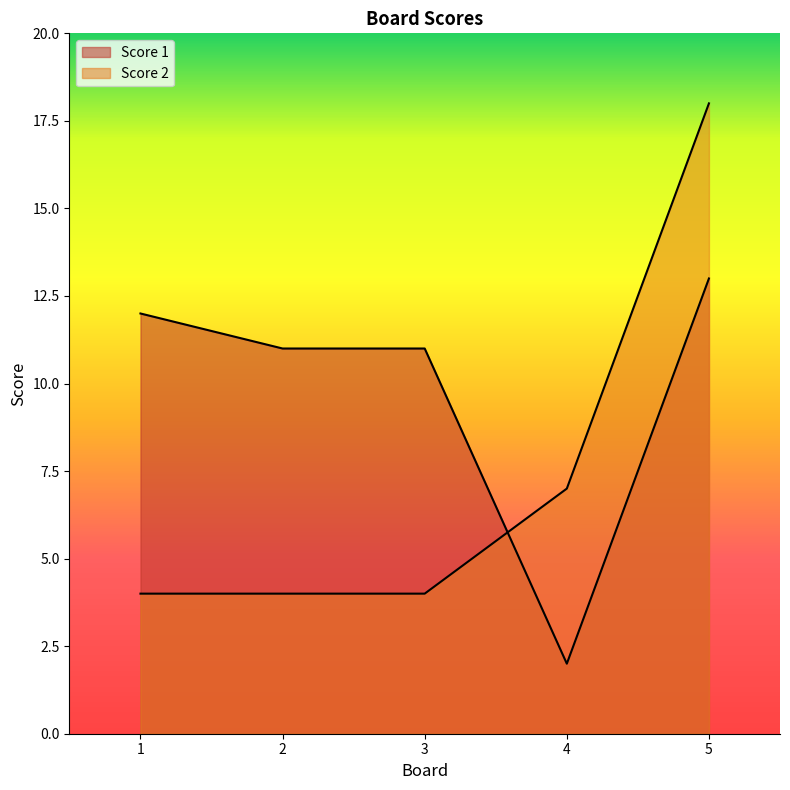

Reading left to right, transcribe all the data shown in this chart.

Score 1: 12	11	11	2	13
Score 2: 4	4	4	7	18